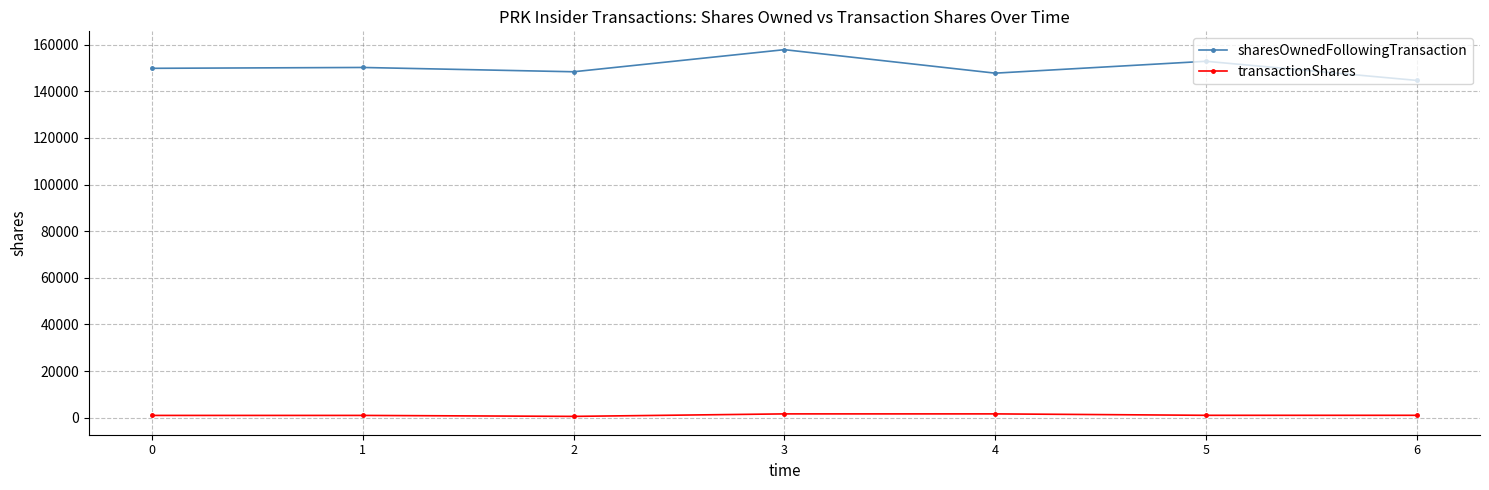

Is it true that sharesOwnedFollowingTransaction equals 152846 at 5?

True